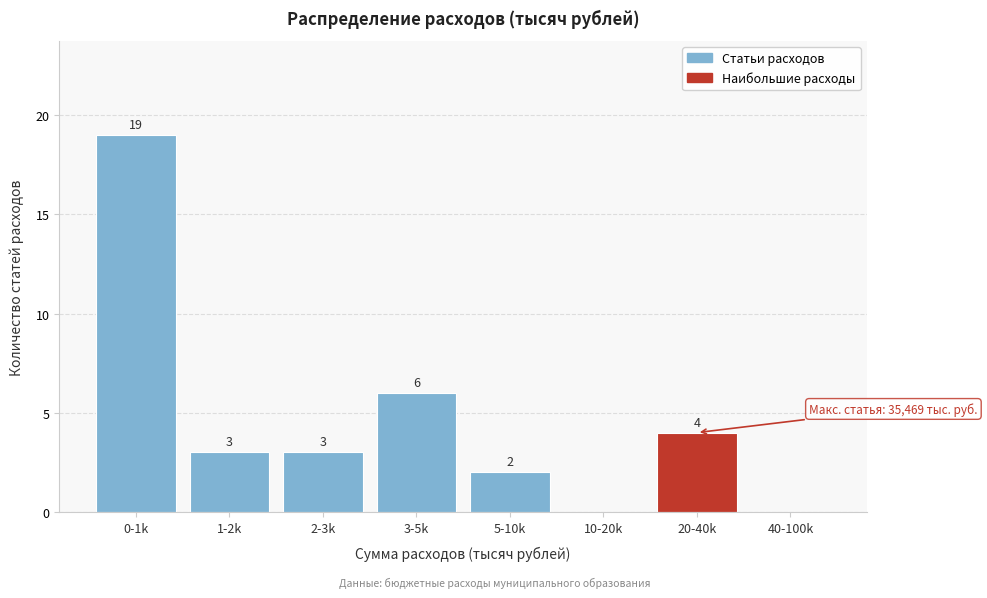

Reading right to left, what are all the values shown in this chart?

40-100k=0	20-40k=4	10-20k=0	5-10k=2	3-5k=6	2-3k=3	1-2k=3	0-1k=19